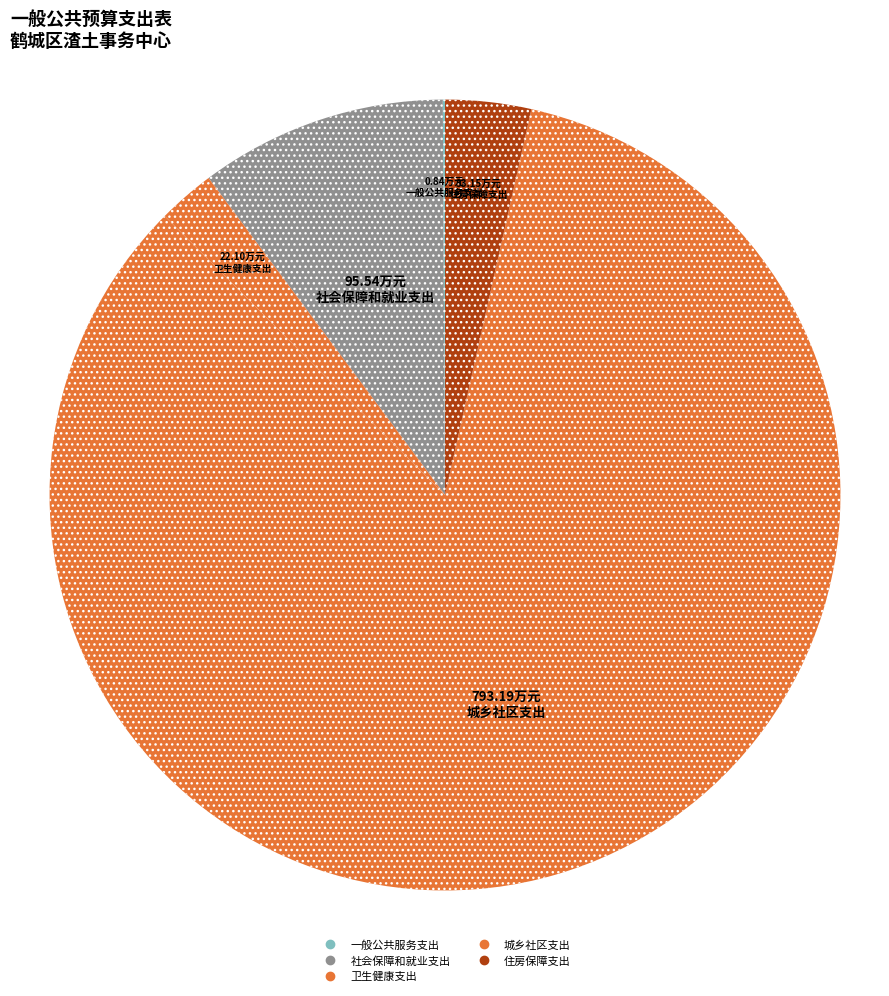

Is it true that 住房保障支出 is 15% of the pie?

False